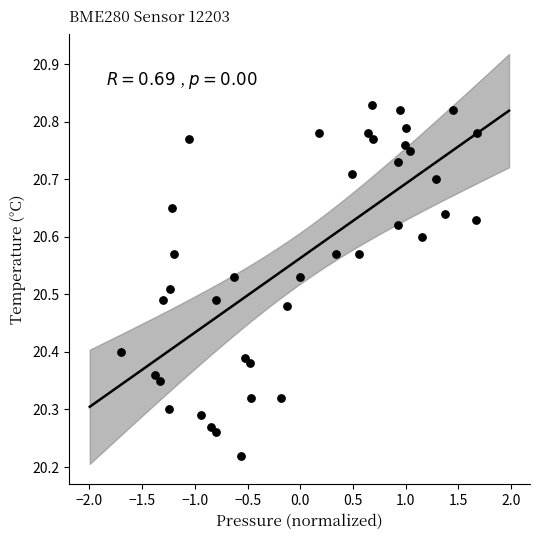

What is the range of X values (max minus min)?

3.4